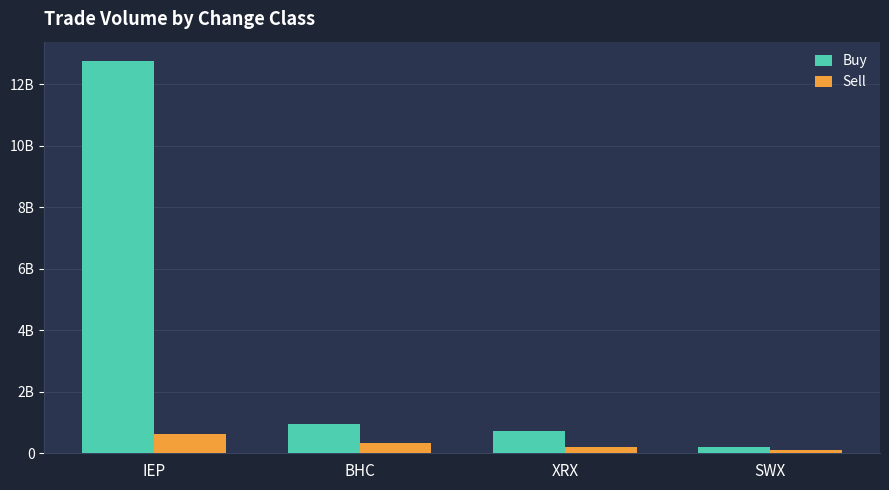

What are all the series names shown in the legend?

Buy, Sell